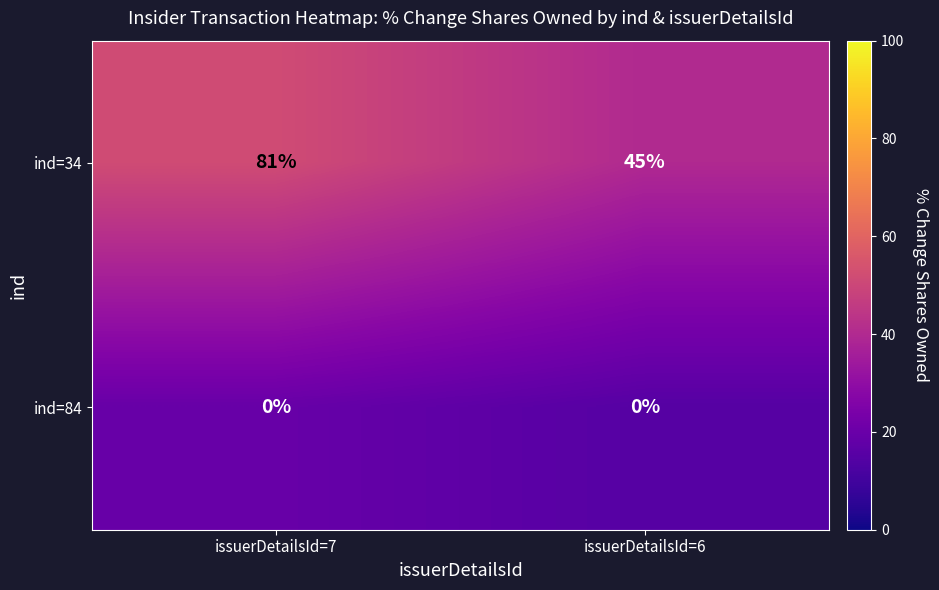

What is the greatest value displayed?

81